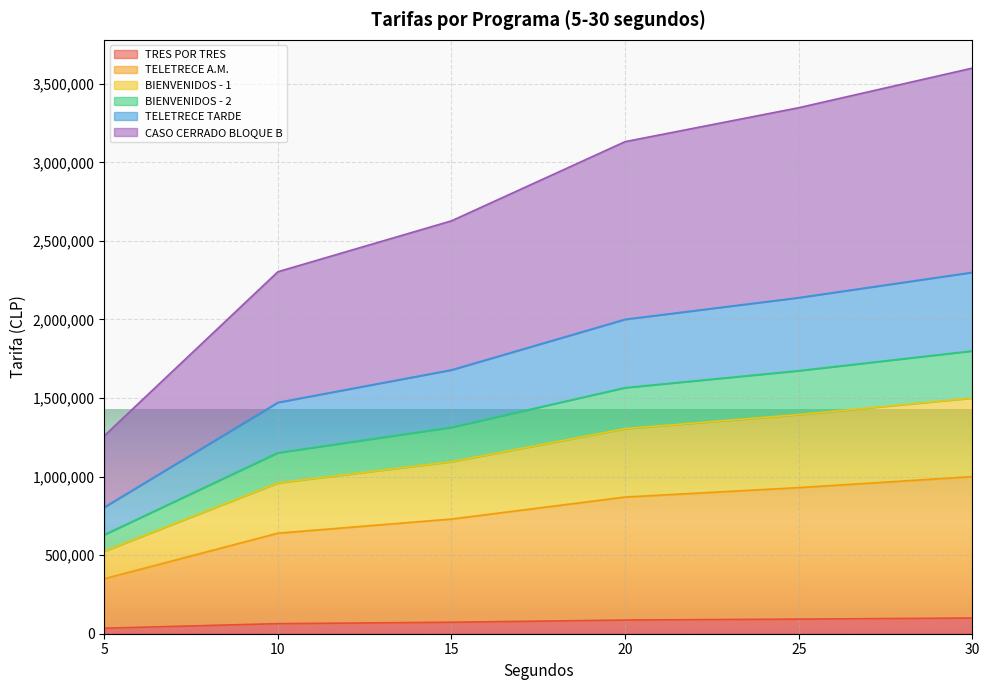

What is the difference between the BIENVENIDOS - 1 values at 15 and 20?

210000